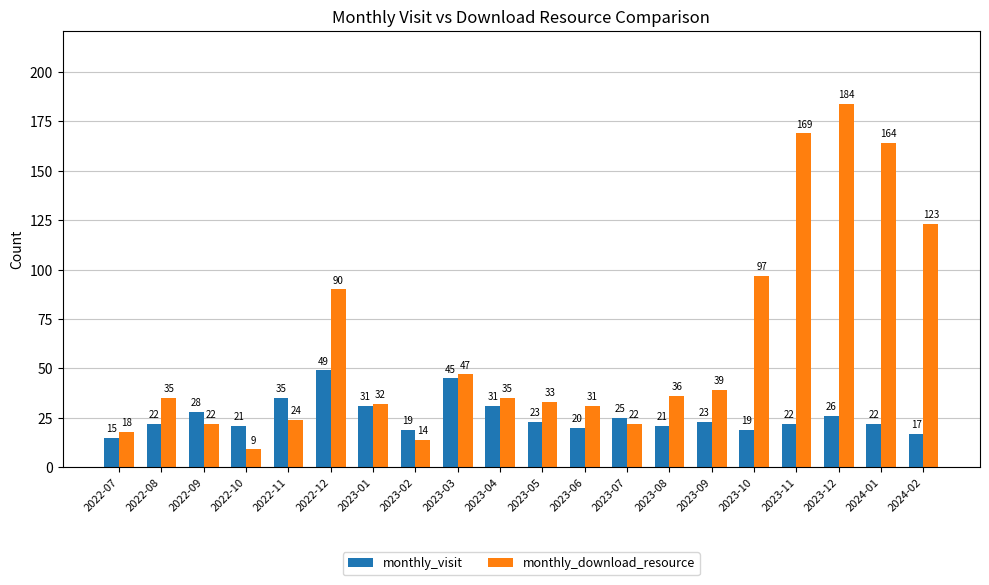

Rank the series by their maximum value, from lowest to highest.

monthly_visit, monthly_download_resource